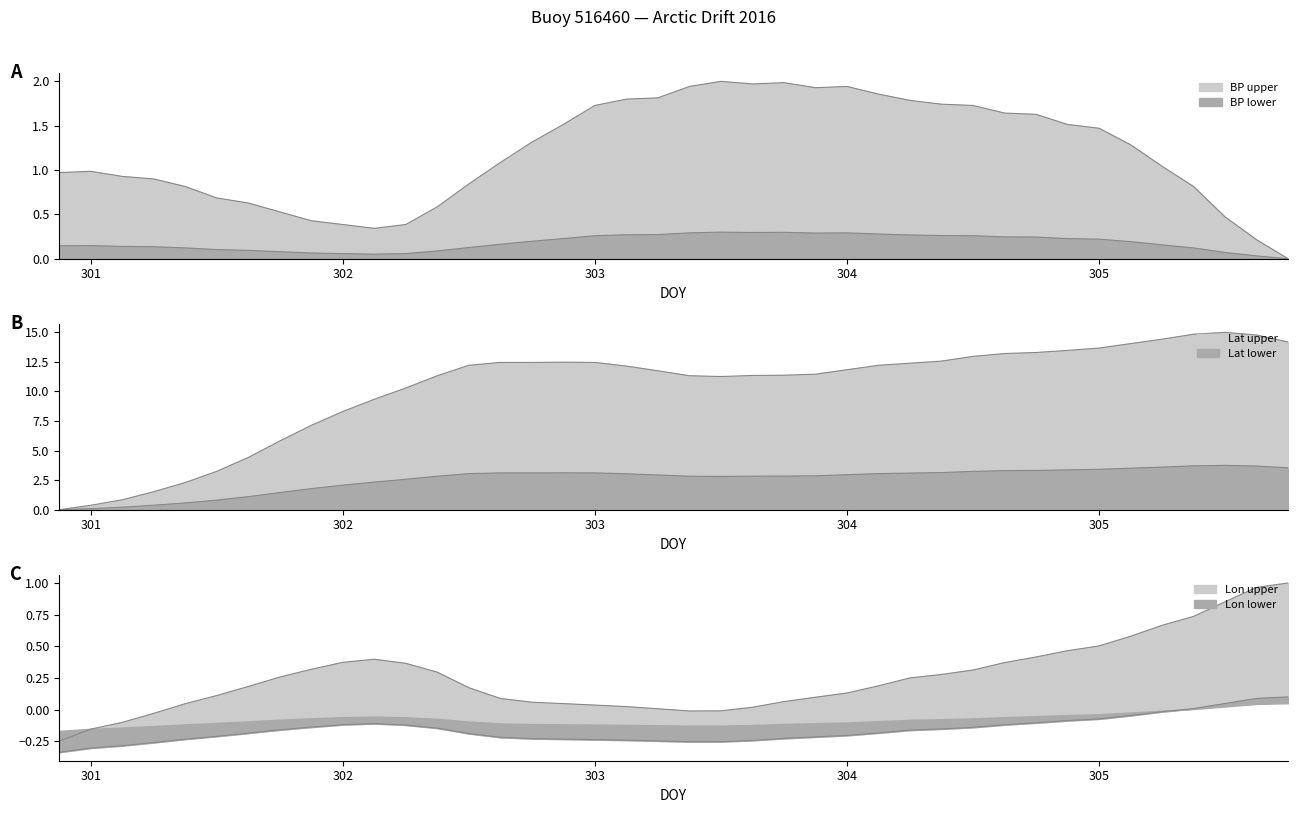

True or false: BP has a value of 0.1 at 301.125.

True